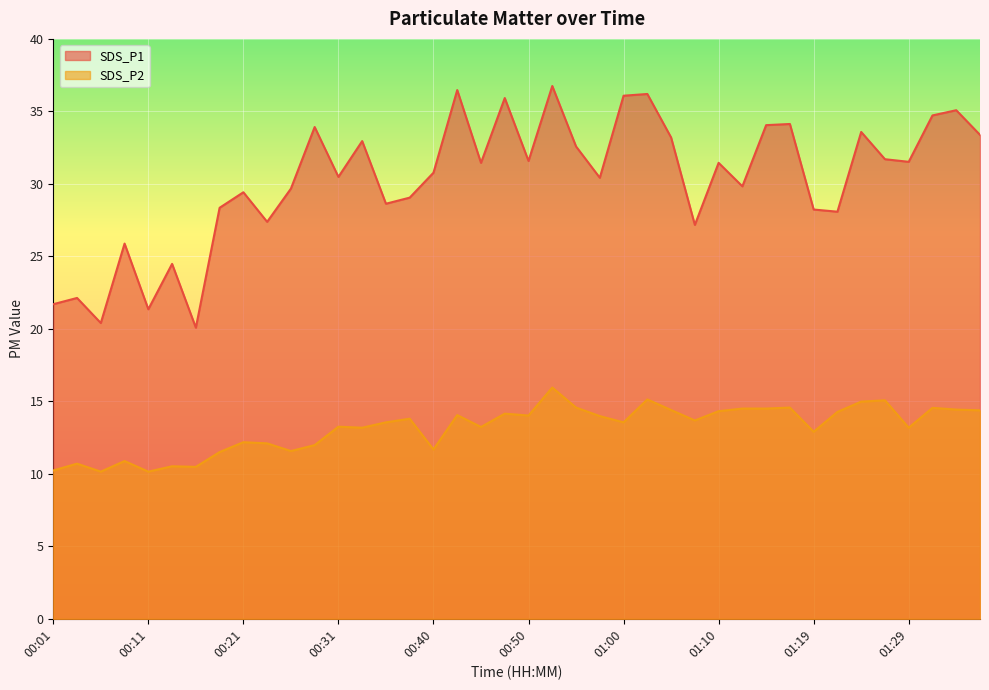

Which series has the largest total across all categories?

SDS_P1